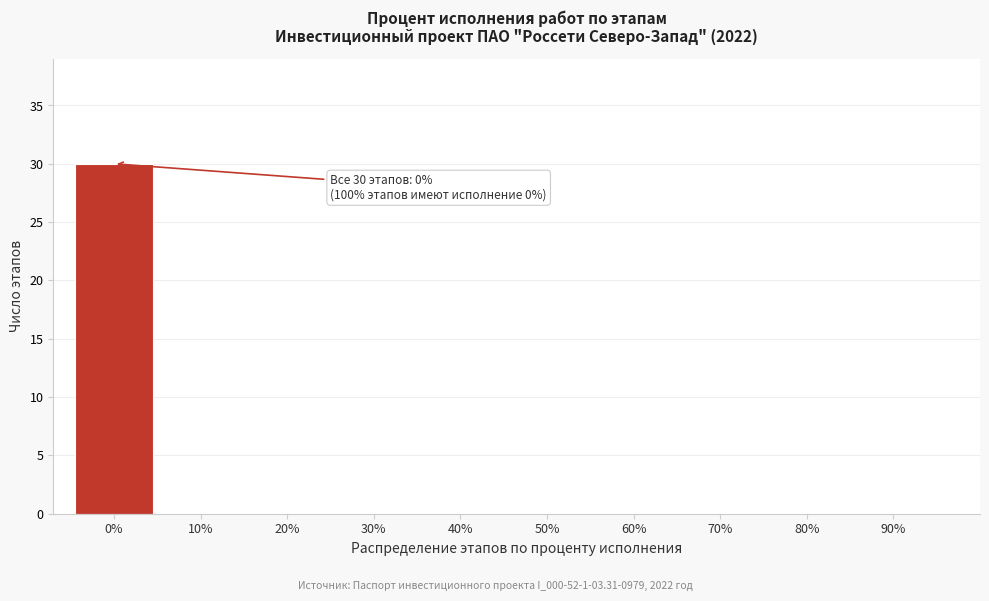

Reading left to right, what are all the values shown in this chart?

0%=30	10%=0	20%=0	30%=0	40%=0	50%=0	60%=0	70%=0	80%=0	90%=0